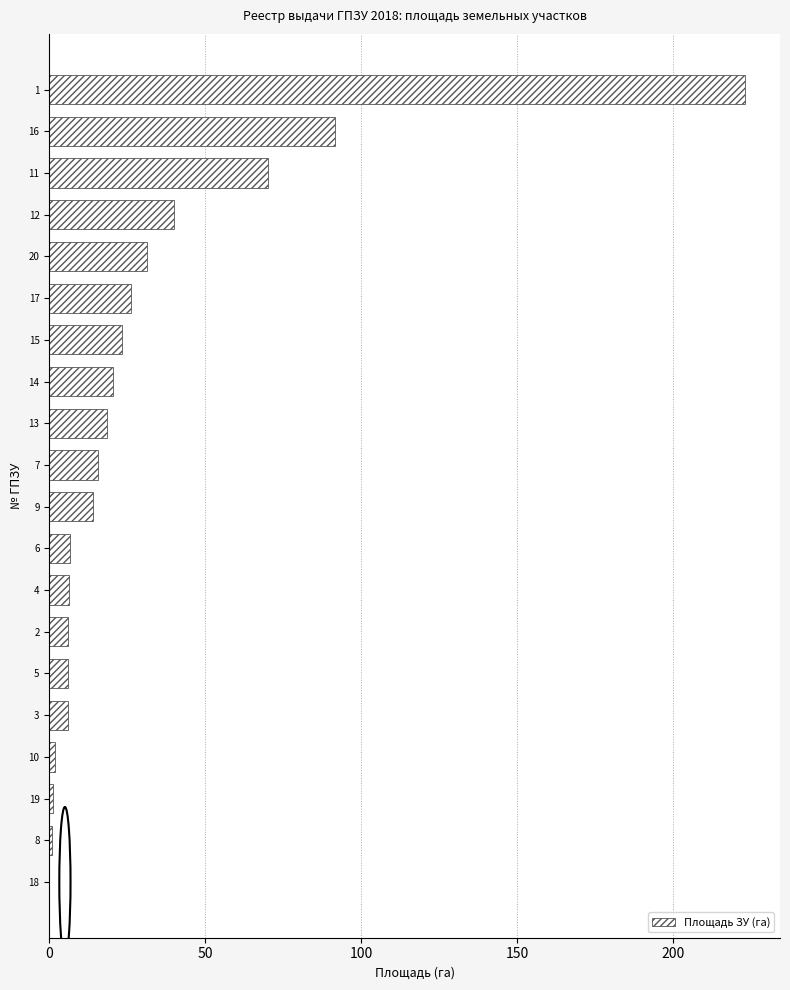

Approximately how many times larger is the value at 6 compared to 9?

0.5